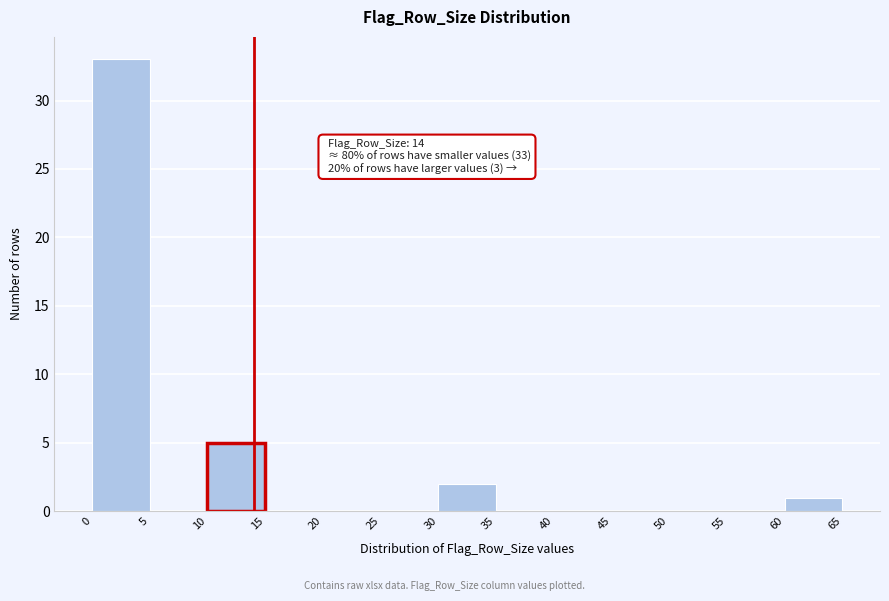

Over which range of the x-axis is the bar tallest?

0 to 5